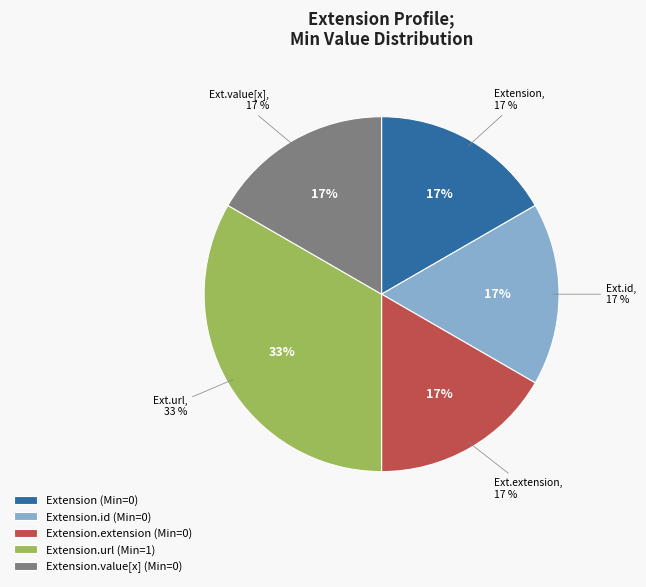

Rank the categories by value from highest to lowest.

Extension.url, Extension, Extension.id, Extension.extension, Extension.value[x]